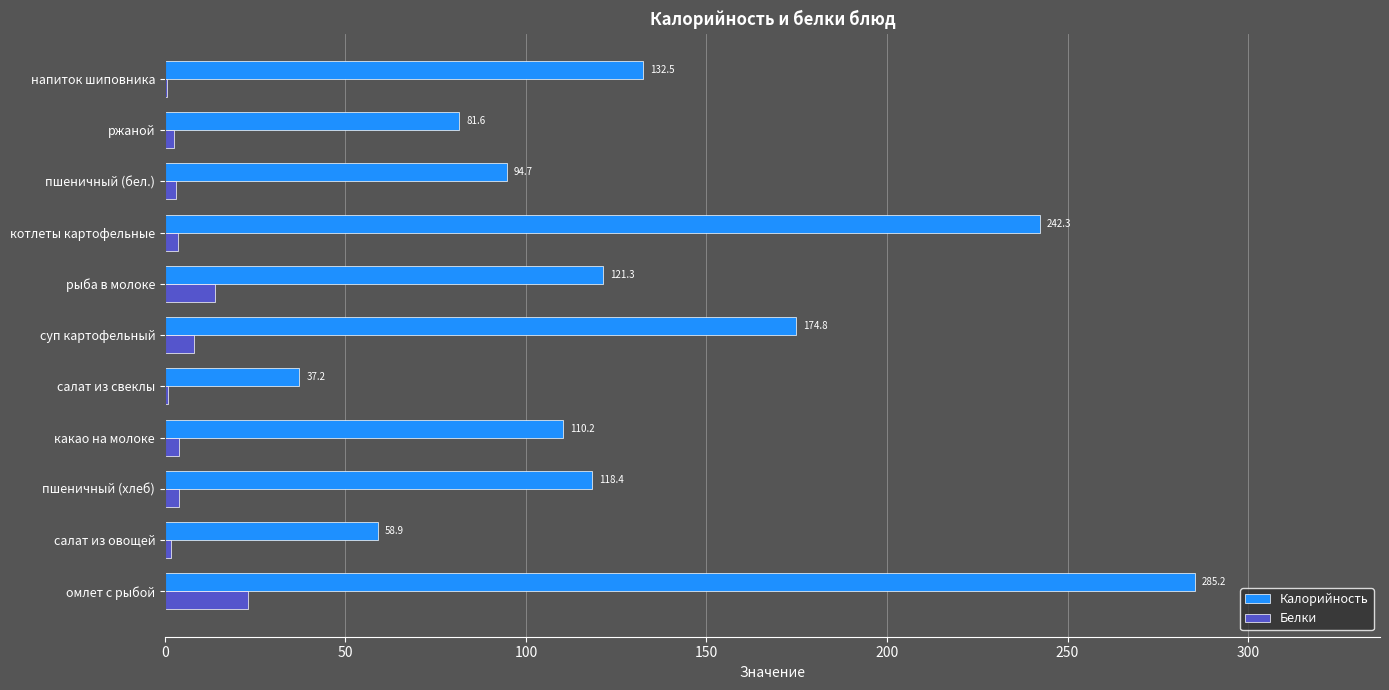

Is the value of Калорийность at напиток шиповника greater than the value of Белки at рыба в молоке?

Yes